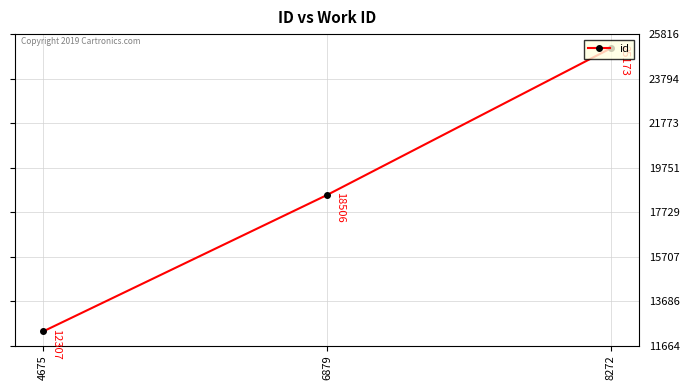

Count the number of data series in this chart.

1